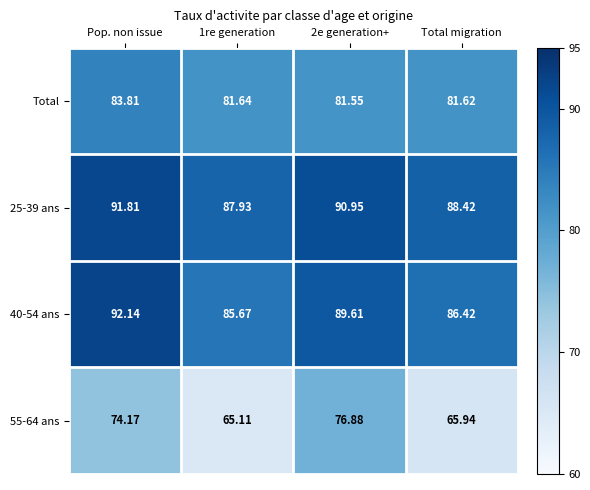

Which category has the highest value in the 40-54 ans series?

Pop. non issue